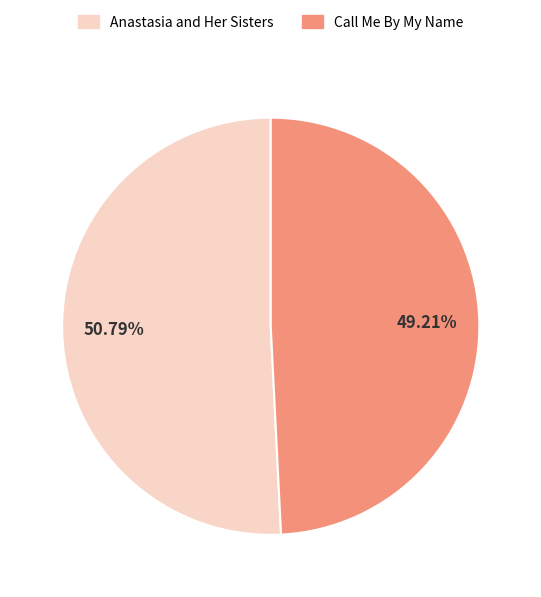

Which has a higher value, Anastasia and Her Sisters or Call Me By My Name?

Anastasia and Her Sisters